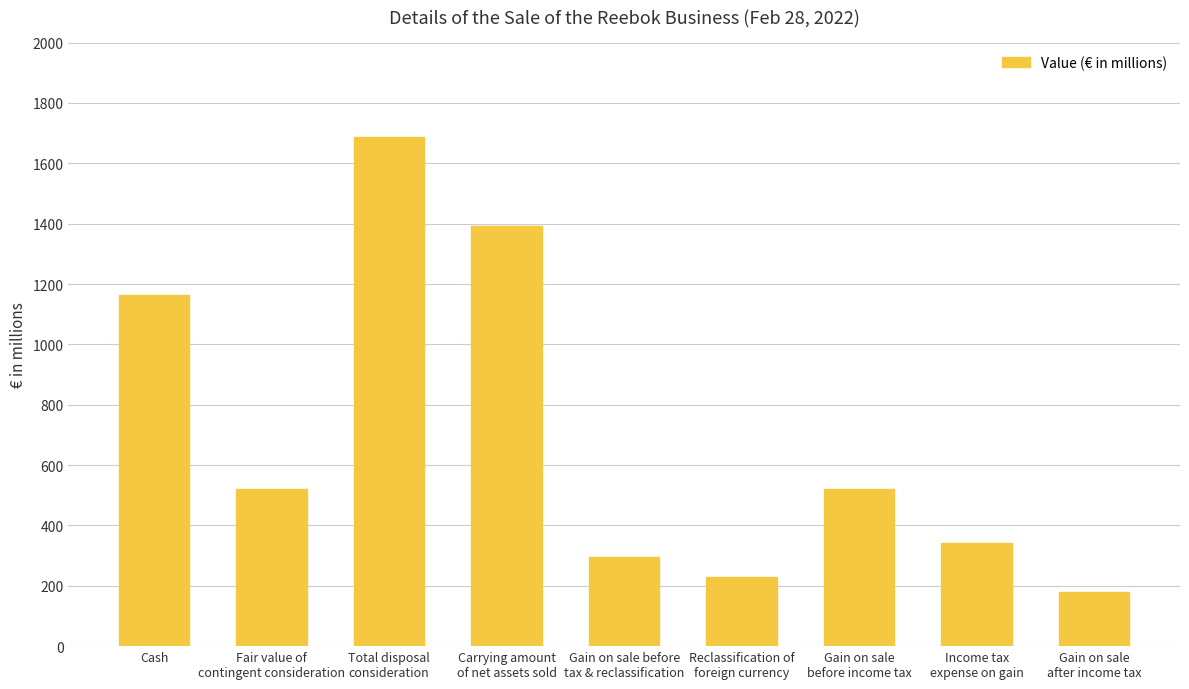

What is the label of the 6th bar from the right?

Carrying amount
of net assets sold